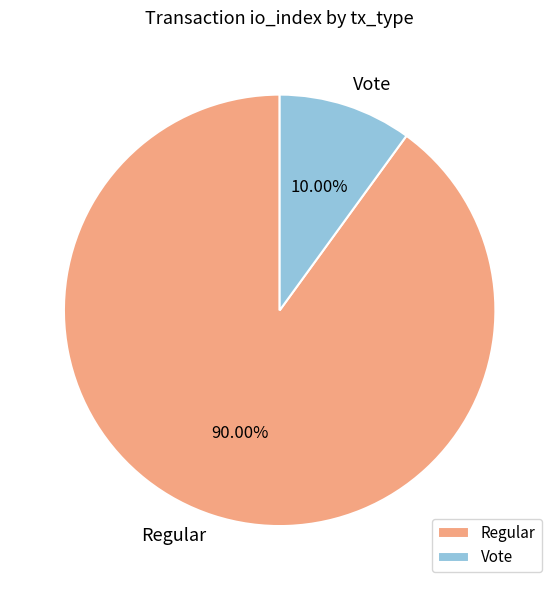

To the nearest percent, what is the combined percentage of Vote and Regular?

100%